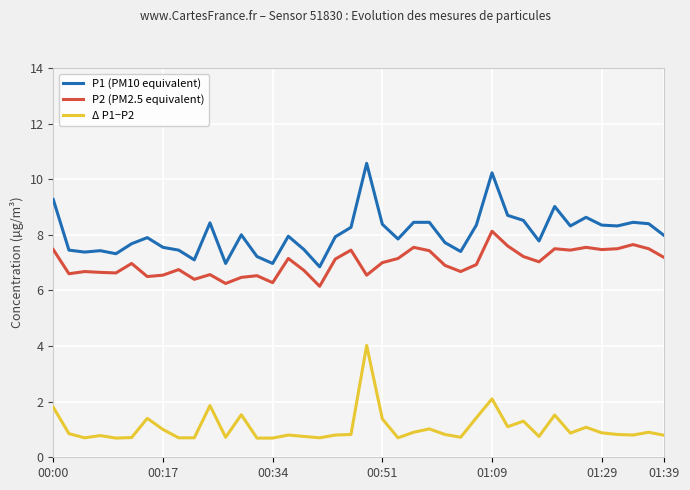

What are all the series names shown in the legend?

P1 (PM10 equivalent), P2 (PM2.5 equivalent), Δ P1−P2